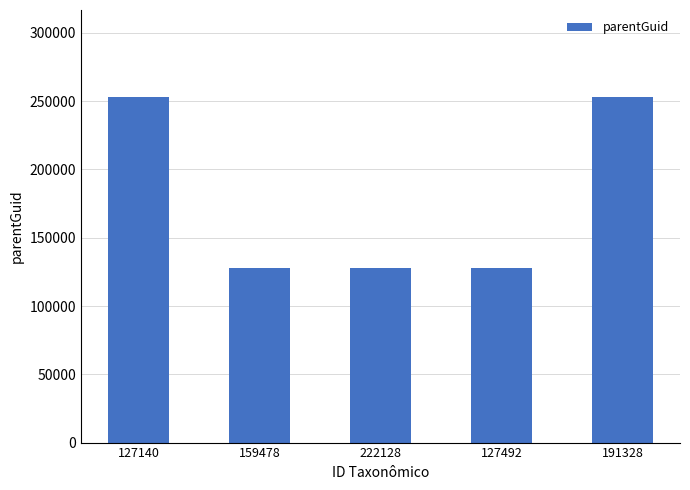

What is the label of the 2nd bar from the left?

159478